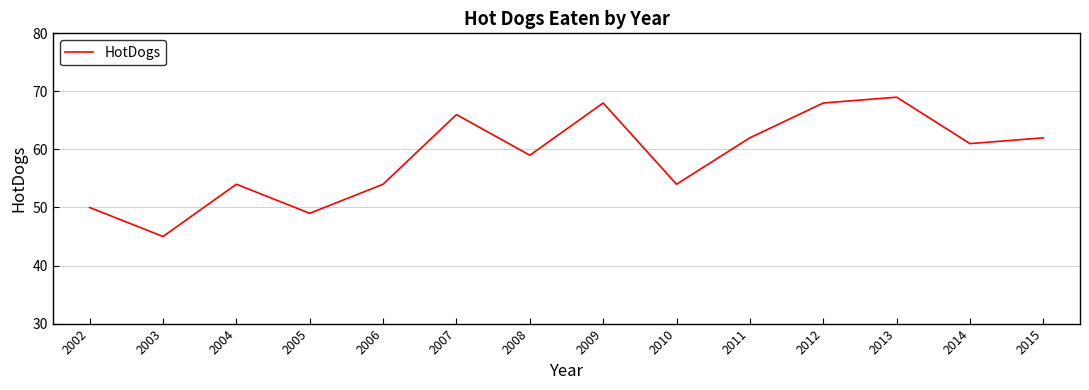

At which label is the value closest to 57?

2008